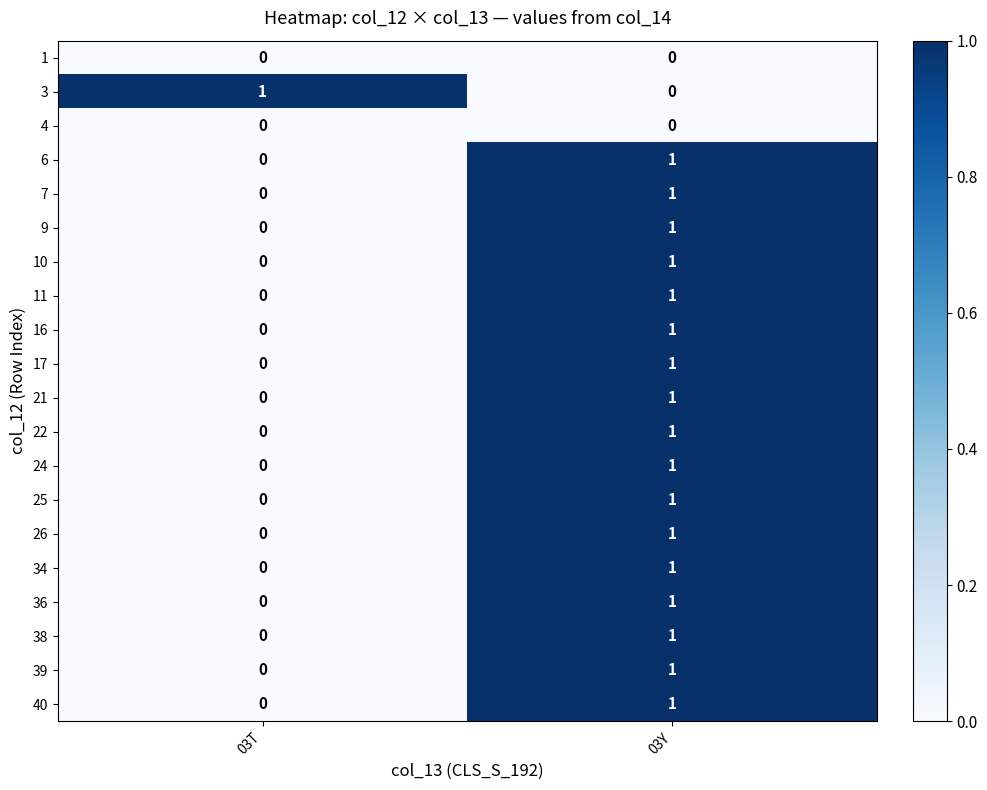

At which label does 17 reach its minimum?

03T